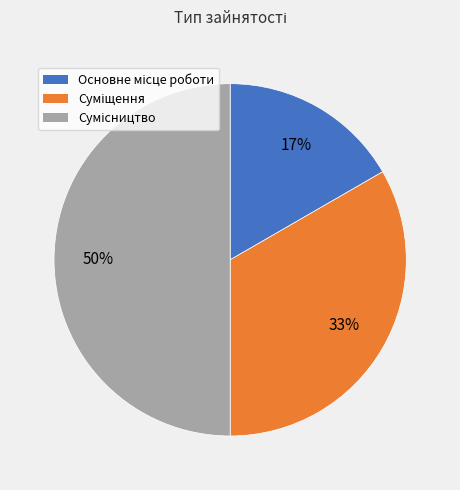

To the nearest percent, what is the difference between the largest and smallest slice percentages?

33%